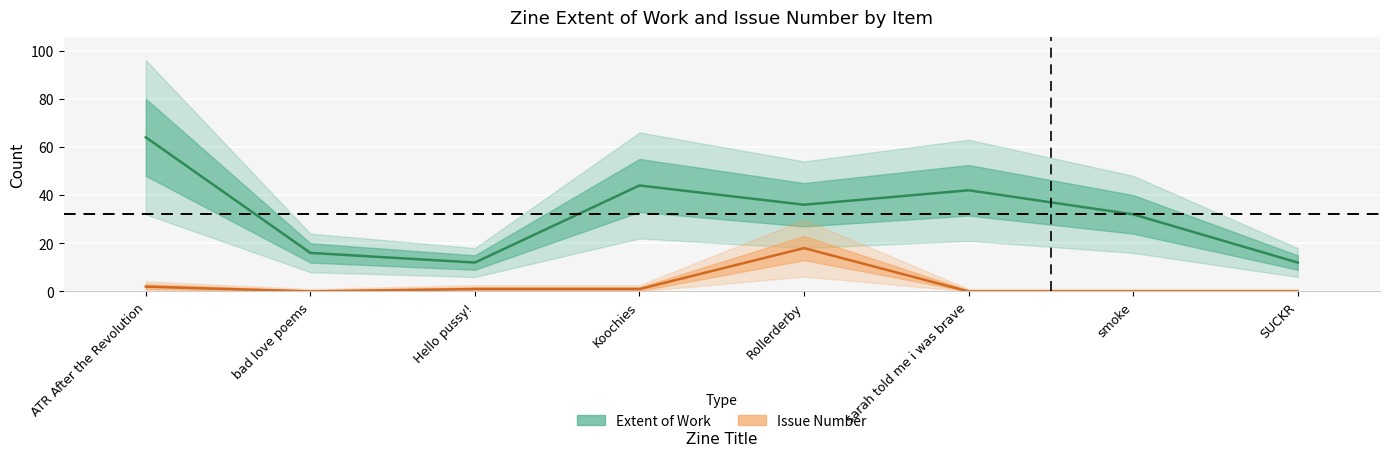

True or false: Issue and Extent of Work cross at least once.

False